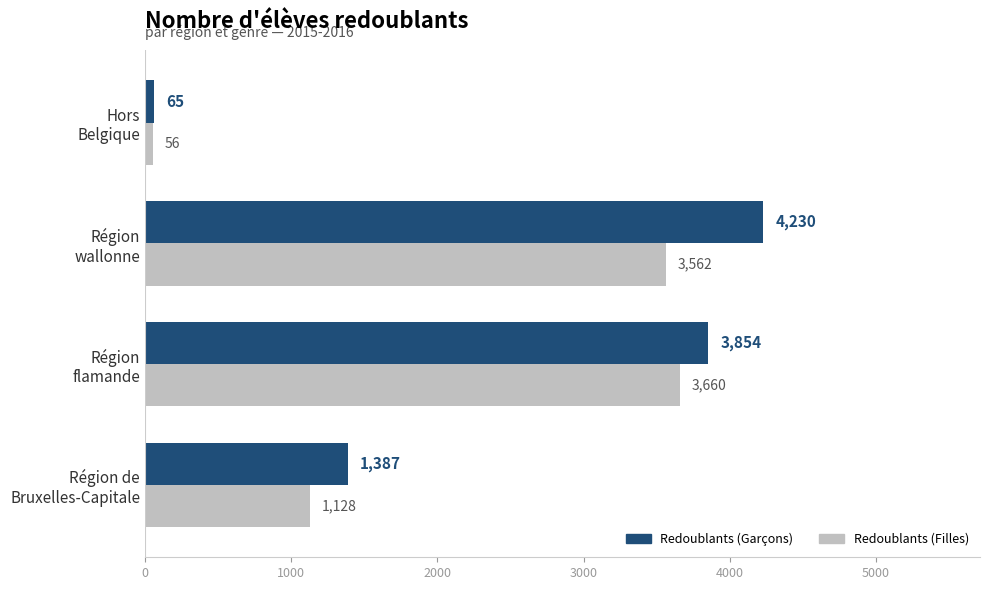

Which series has the largest total across all categories?

Redoublants (Garçons)